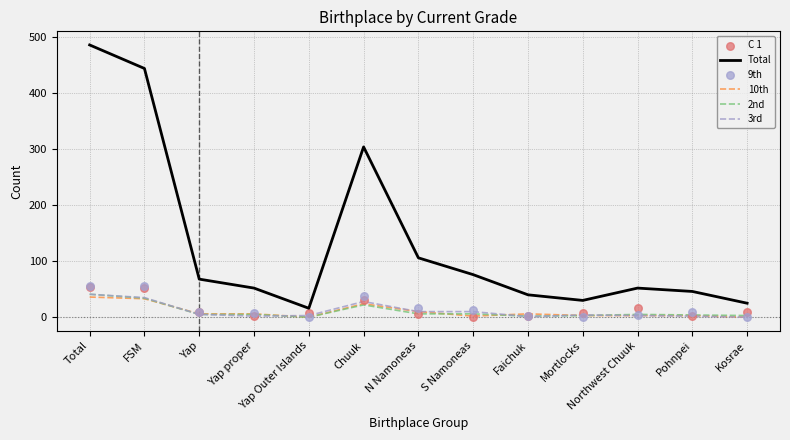

Which series has the widest spread of Y values?

Total